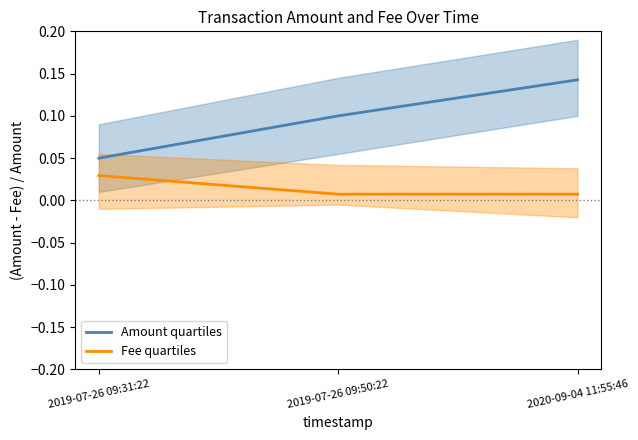

How many data points does each series have?

3